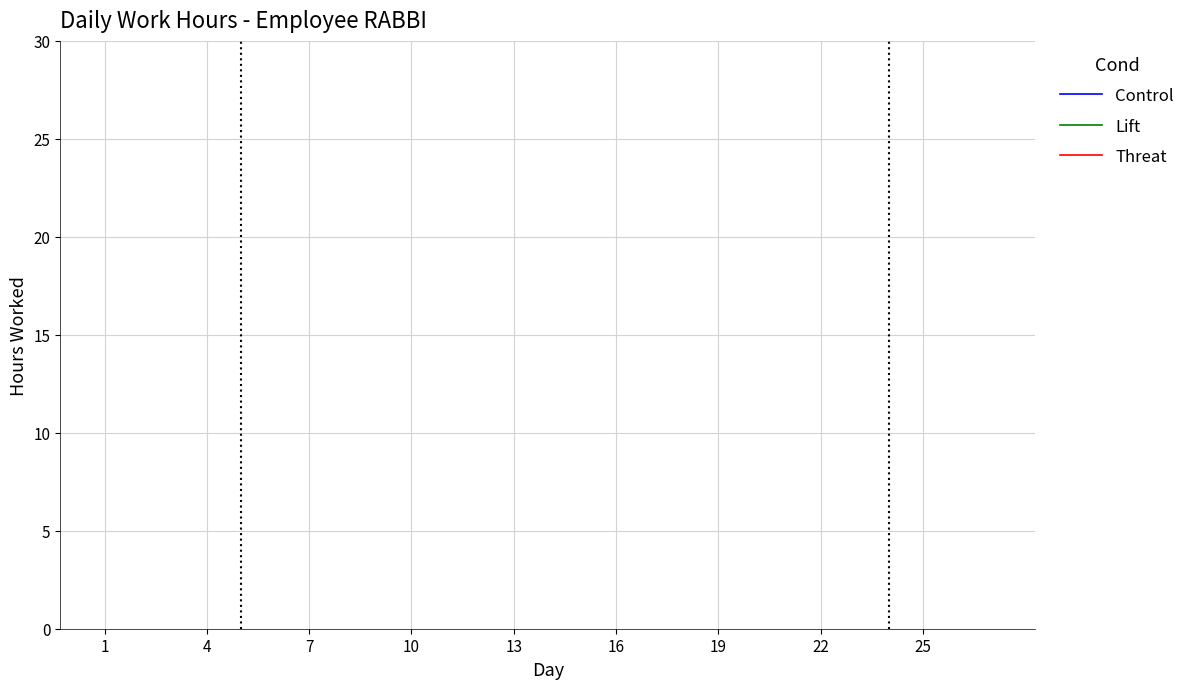

Is this an area chart (filled region under the line)?

No